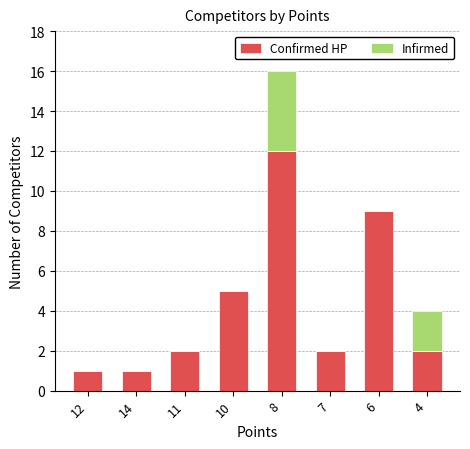

What is the highest value of the Confirmed HP series?

12